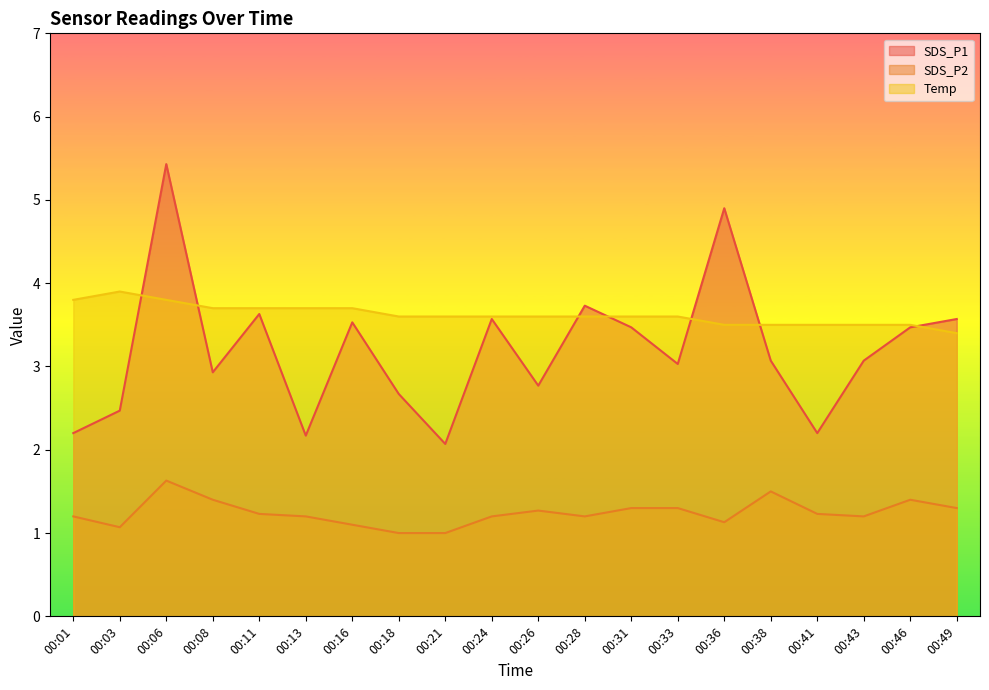

Reading left to right, extract all data points from this chart.

SDS_P1: 2.2	2.5	5.4	2.9	3.6	2.2	3.5	2.7	2.1	3.6	2.8	3.7	3.5	3.0	4.9	3.1	2.2	3.1	3.5	3.6
SDS_P2: 1.2	1.1	1.6	1.4	1.2	1.2	1.1	1.0	1.0	1.2	1.3	1.2	1.3	1.3	1.1	1.5	1.2	1.2	1.4	1.3
Temp: 3.8	3.9	3.8	3.7	3.7	3.7	3.7	3.6	3.6	3.6	3.6	3.6	3.6	3.6	3.5	3.5	3.5	3.5	3.5	3.4